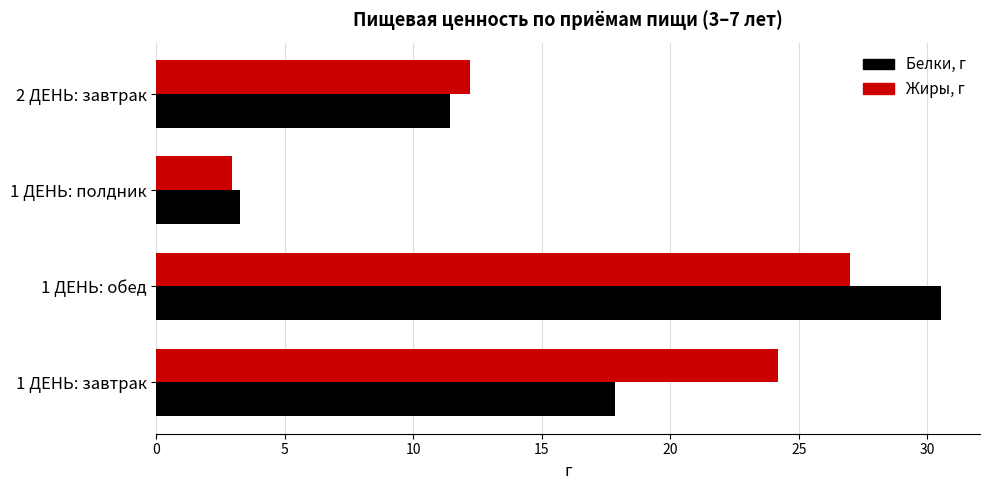

At which category is the sum across all series the highest?

1 ДЕНЬ: обед